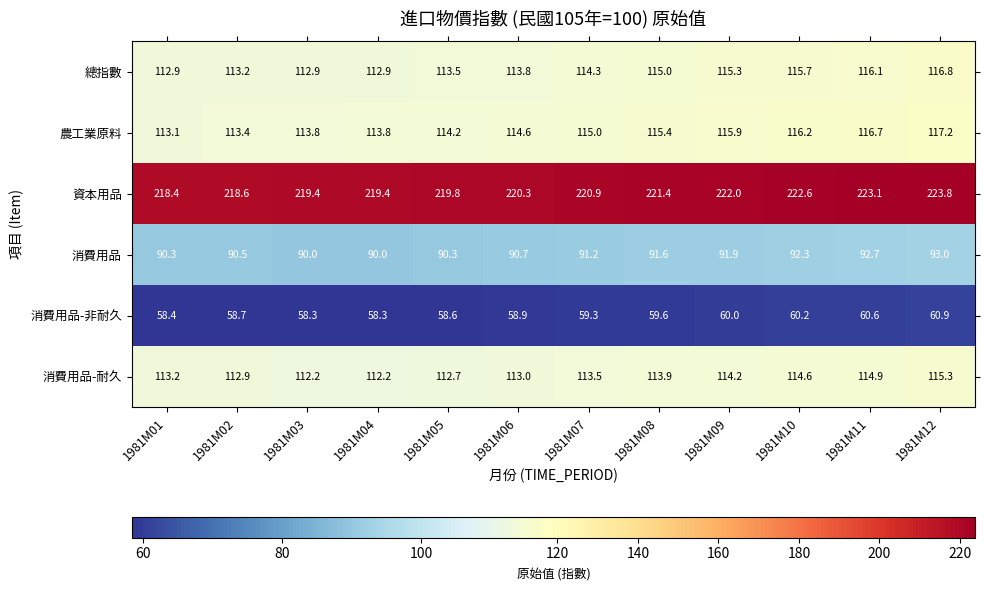

The 消費用品 series shows 92.3 at 1981M10. True or false?

True